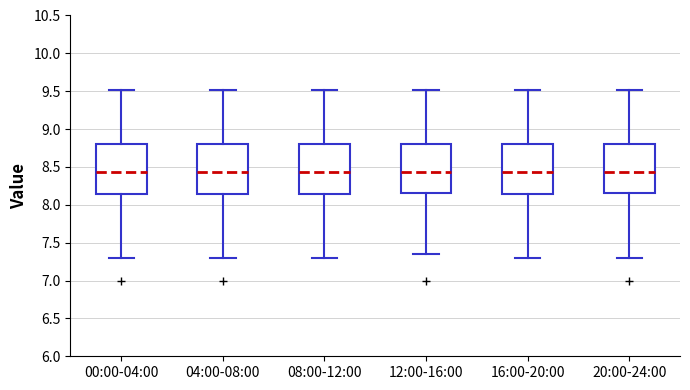

Where is the upper edge of the box for 20:00-24:00 on the y-axis? The values are not printed on the chart, so give them approximately, as read against the axis.

8.80